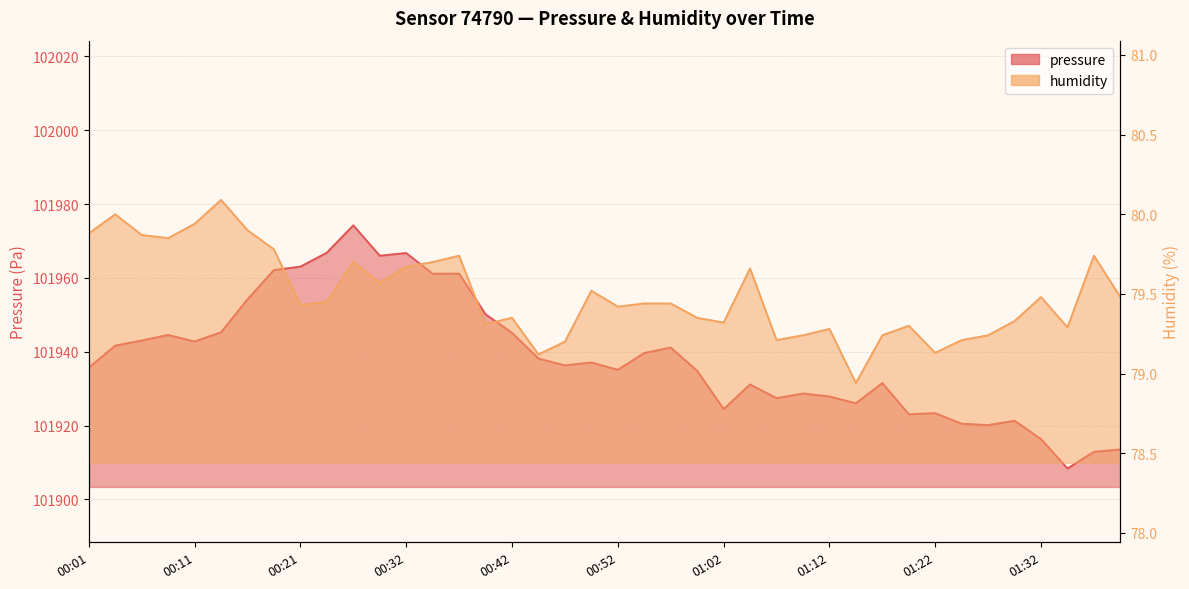

The value of pressure at 00:47 is 145768.6. True or false?

False